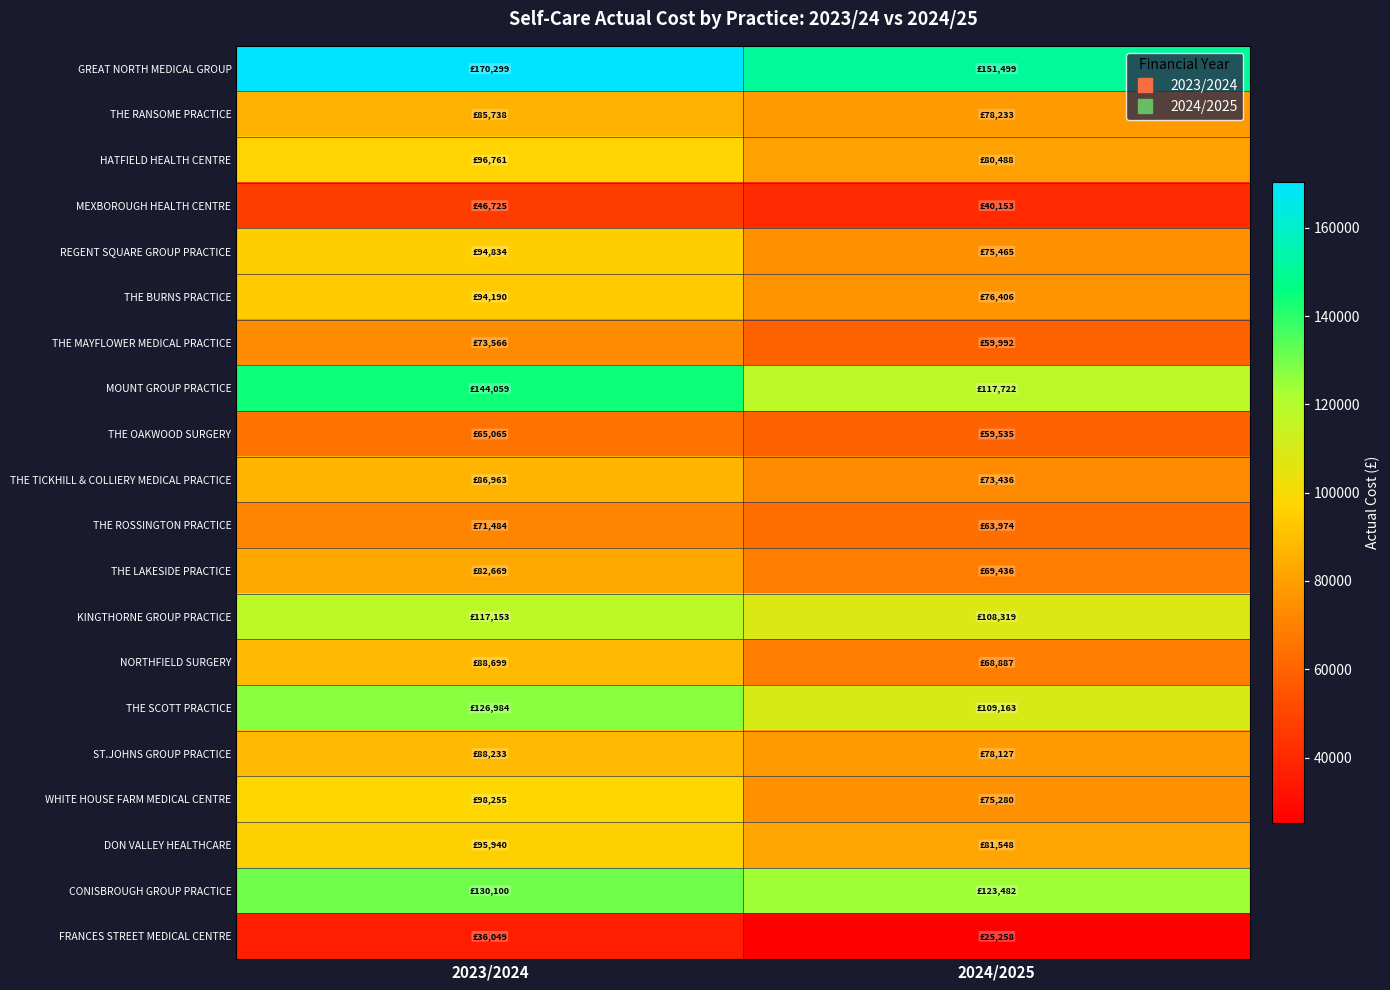

At how many categories does at least one series exceed 46703?

2